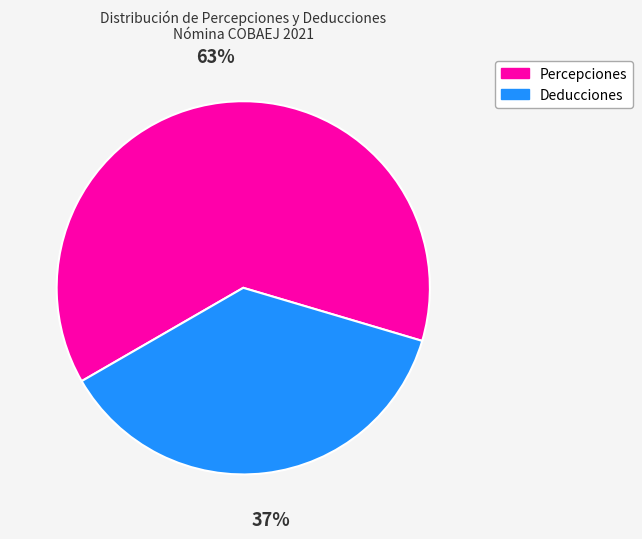

To the nearest percent, what portion does Percepciones represent?

63%